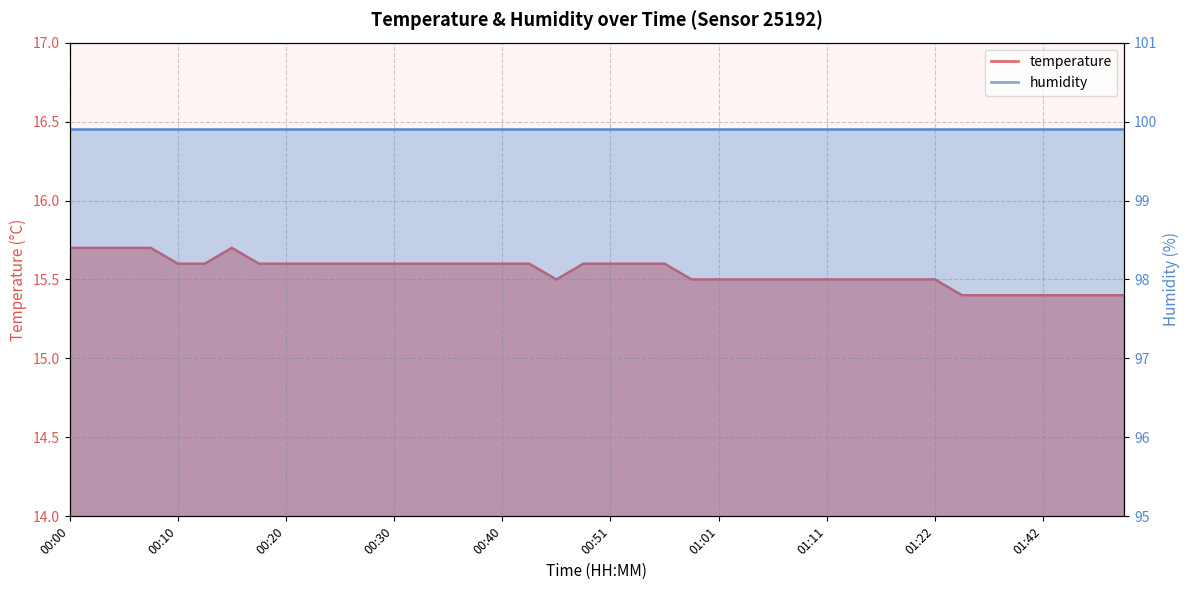

Which category has the highest value across all series?

00:00